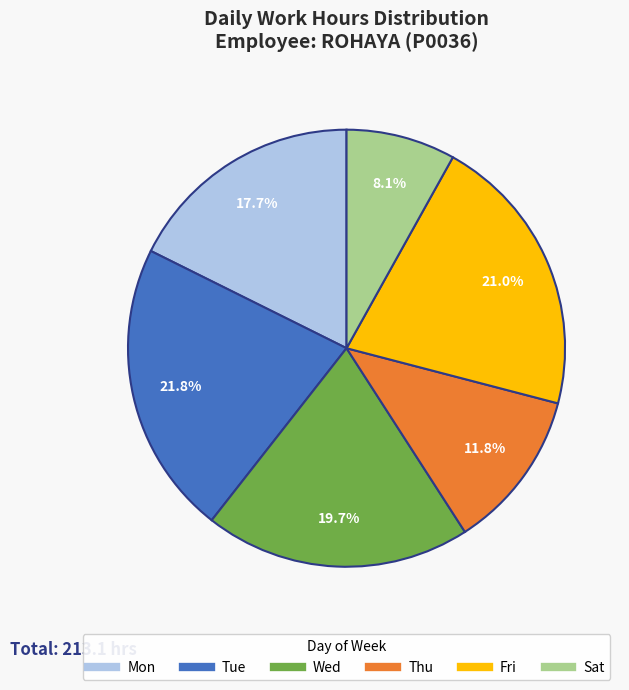

Is there a majority slice in this chart?

No